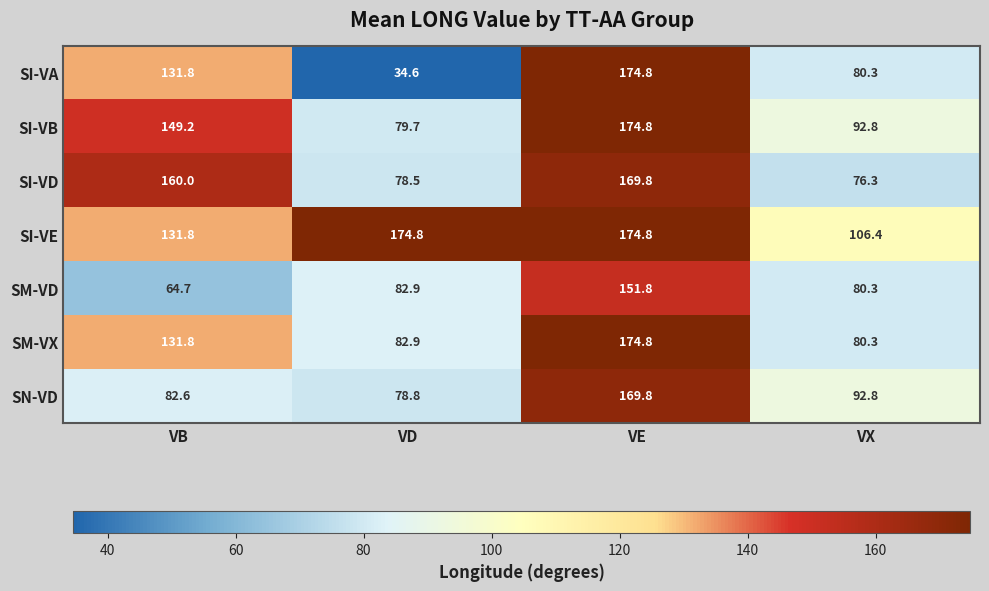

Reading left to right, transcribe all the data shown in this chart.

SI-VA: 131.8	34.6	174.8	80.3
SI-VB: 149.2	79.7	174.8	92.8
SI-VD: 160.0	78.5	169.8	76.3
SI-VE: 131.8	174.8	174.8	106.4
SM-VD: 64.7	82.9	151.8	80.3
SM-VX: 131.8	82.9	174.8	80.3
SN-VD: 82.6	78.8	169.8	92.8